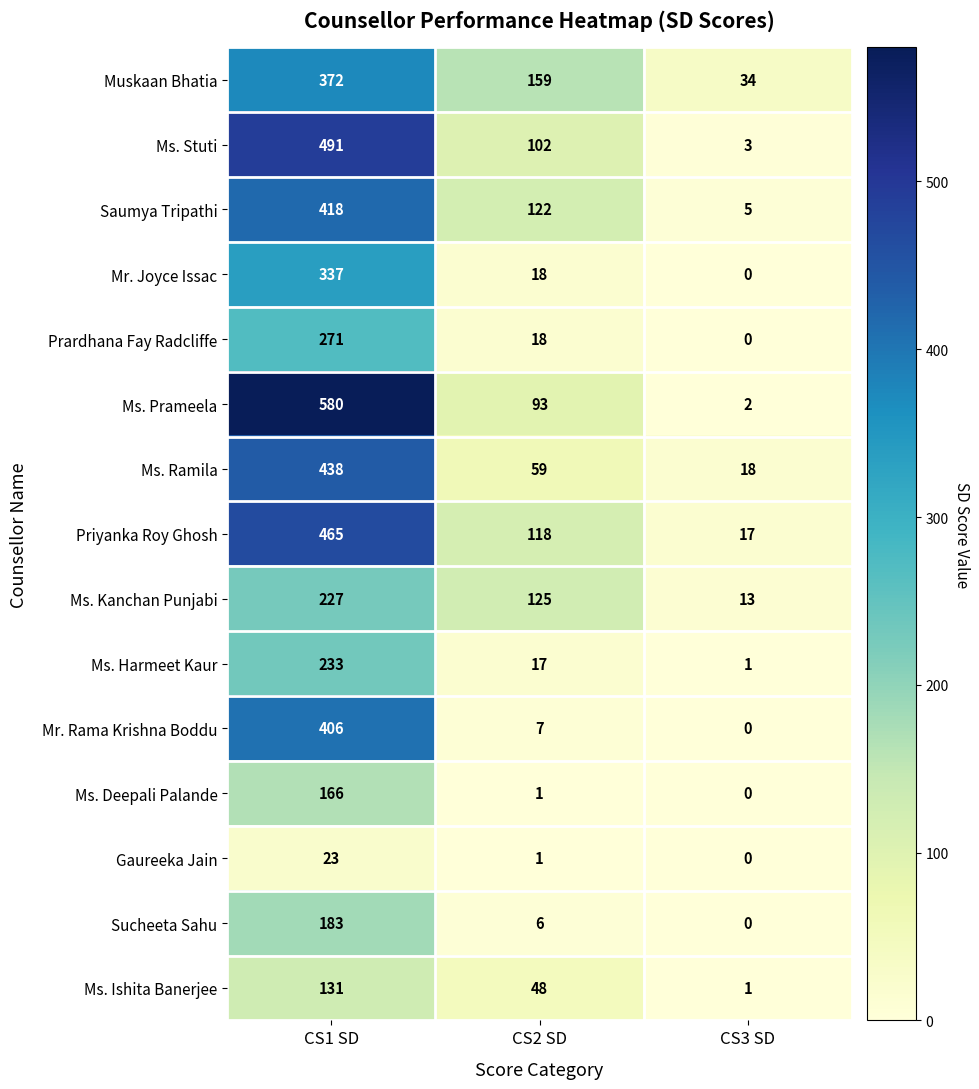

At which category is the sum across all series the highest?

CS1 SD